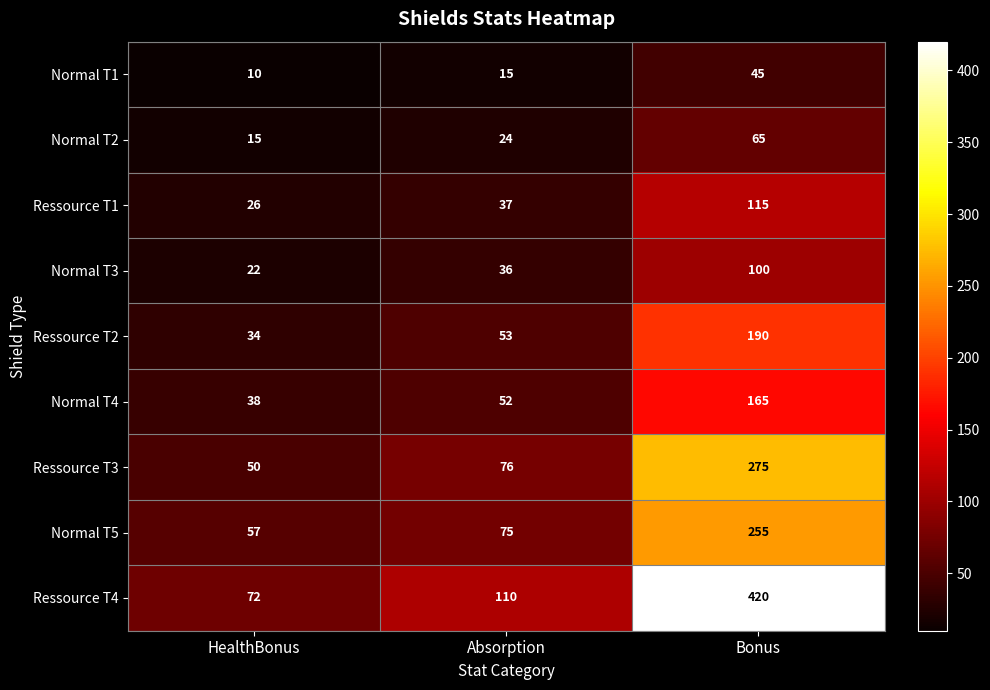

The Normal T1 series shows 25 at Absorption. True or false?

False